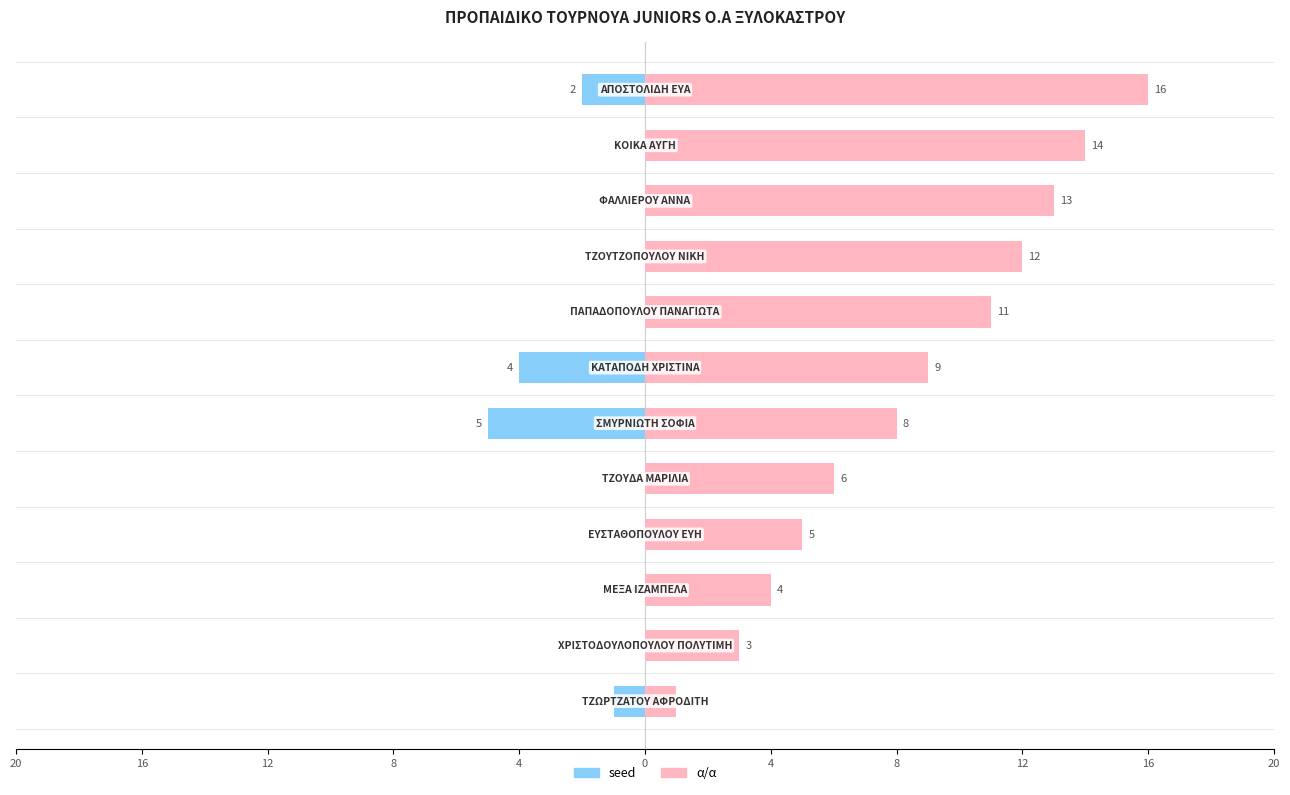

Are the bars horizontal?

Yes